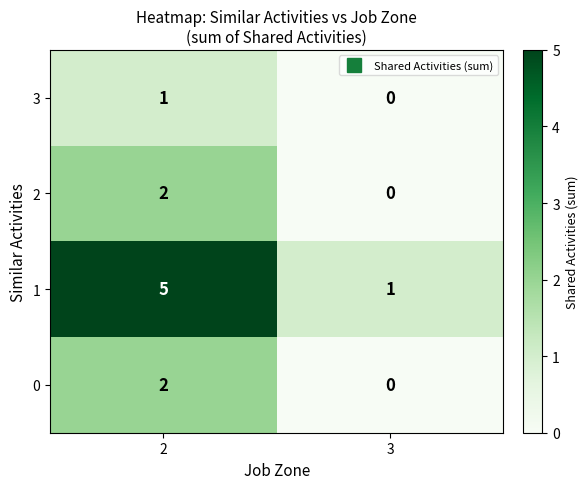

What is the maximum value for 1?

5